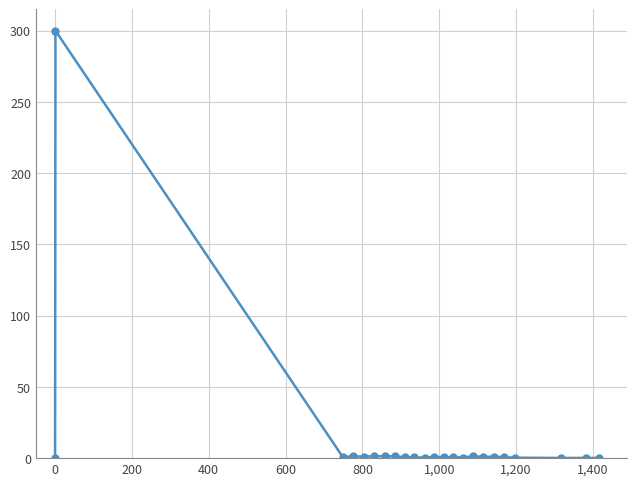

What is the maximum value shown in the chart?

300.0